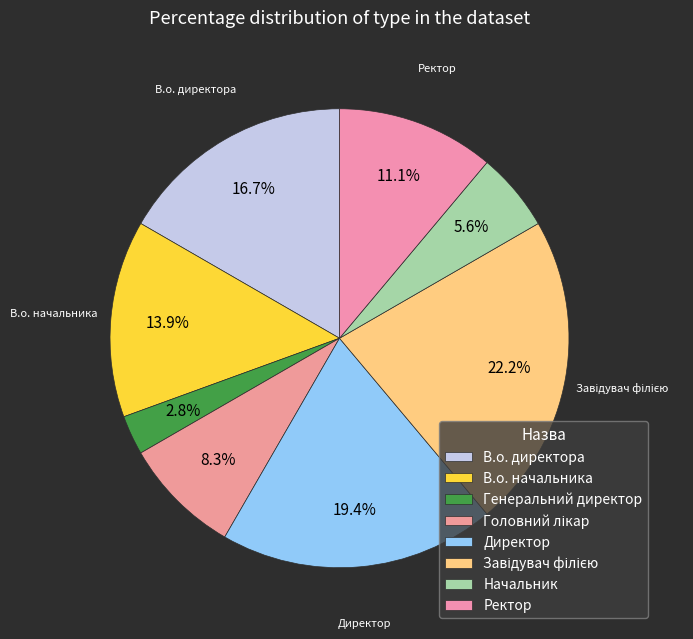

To the nearest percent, what is the average slice percentage?

12%